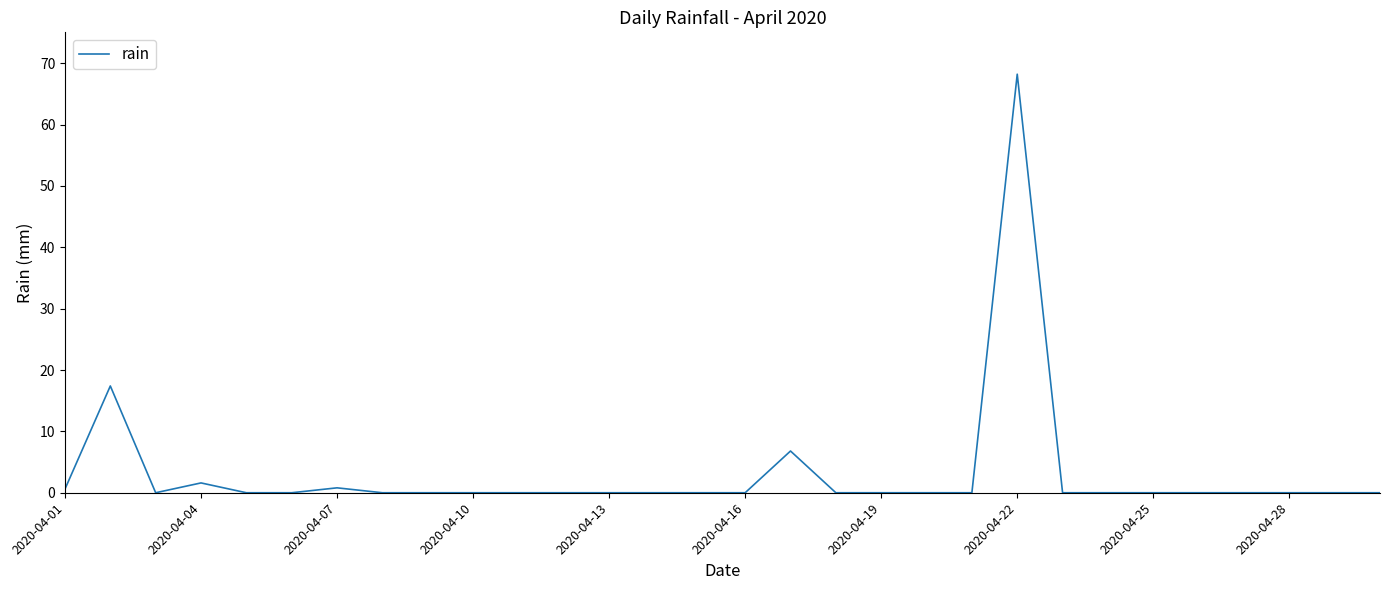

What is the difference between the maximum and minimum values?

68.2